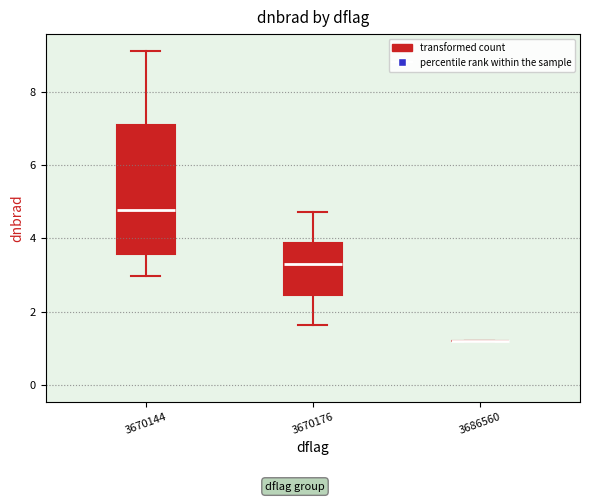

Reading left to right, transcribe this box plot: for each box, give where its median line is, the range the box spans, and where its two whiskers end, as read against the y-axis. The values are not printed on the chart, so give them approximately, as read against the axis.

3670144: median 4.8, box 3.6 to 7.0, whiskers 3.0 to 9.2
3670176: median 3.2, box 2.4 to 3.8, whiskers 1.6 to 4.8
3686560: box collapsed to a line at 1.2, whiskers 1.2 to 1.2